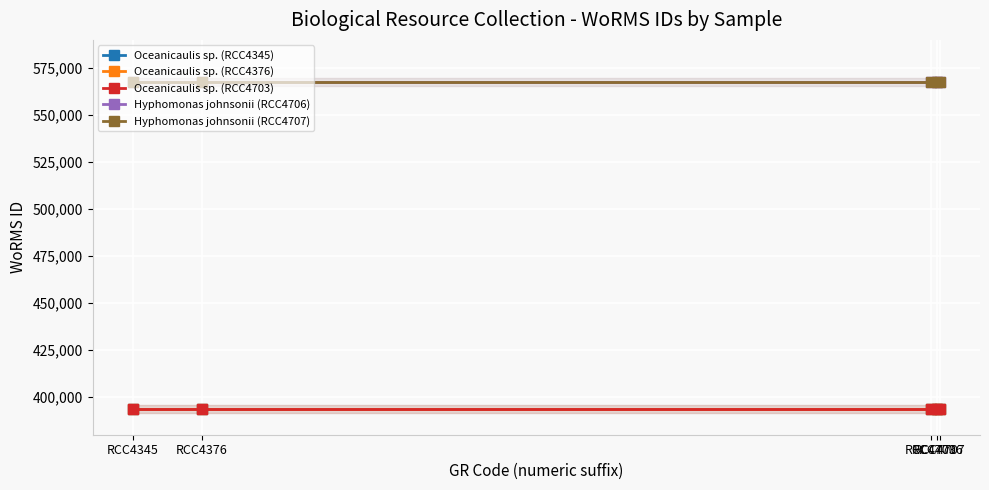

What is the sum of all Oceanicaulis sp. (RCC4703) values?

1968080